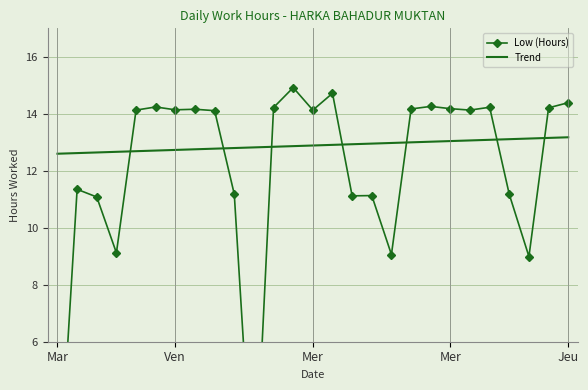

At which category is the sum across all series the highest?

12